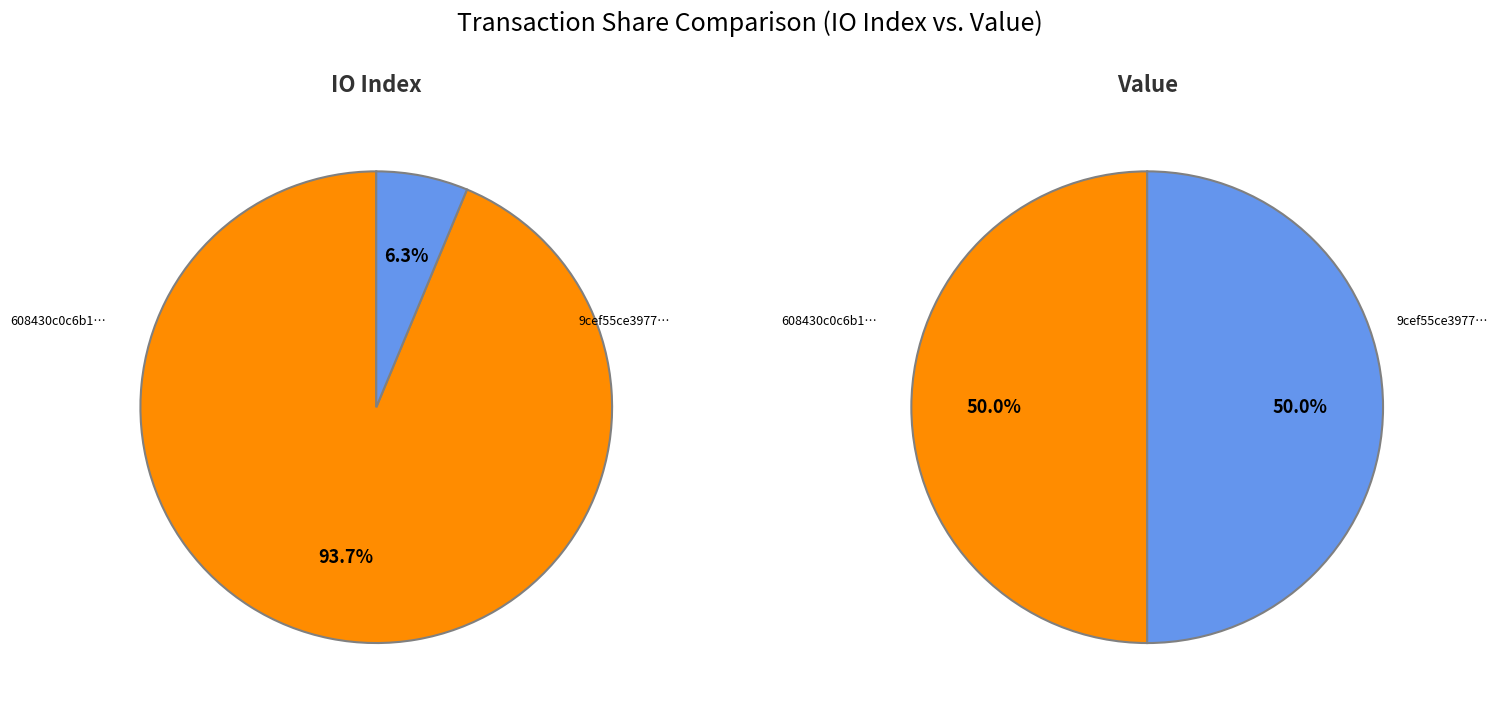

Is there a majority slice in this chart?

Yes